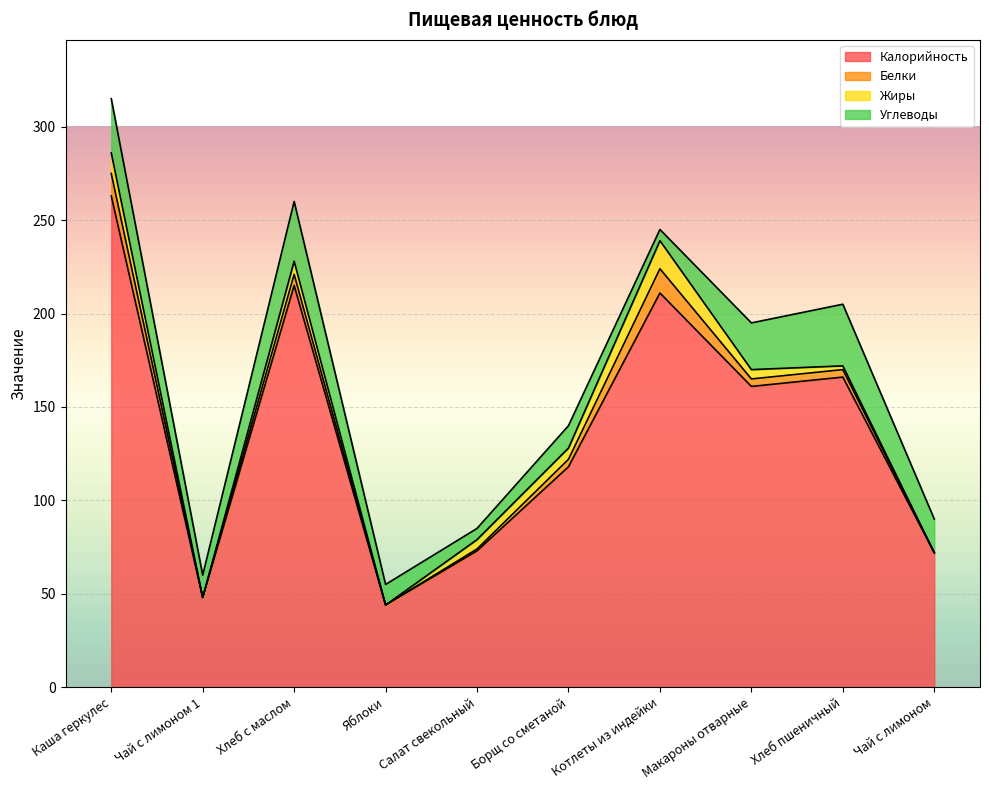

Which series has the largest total across all categories?

Калорийность